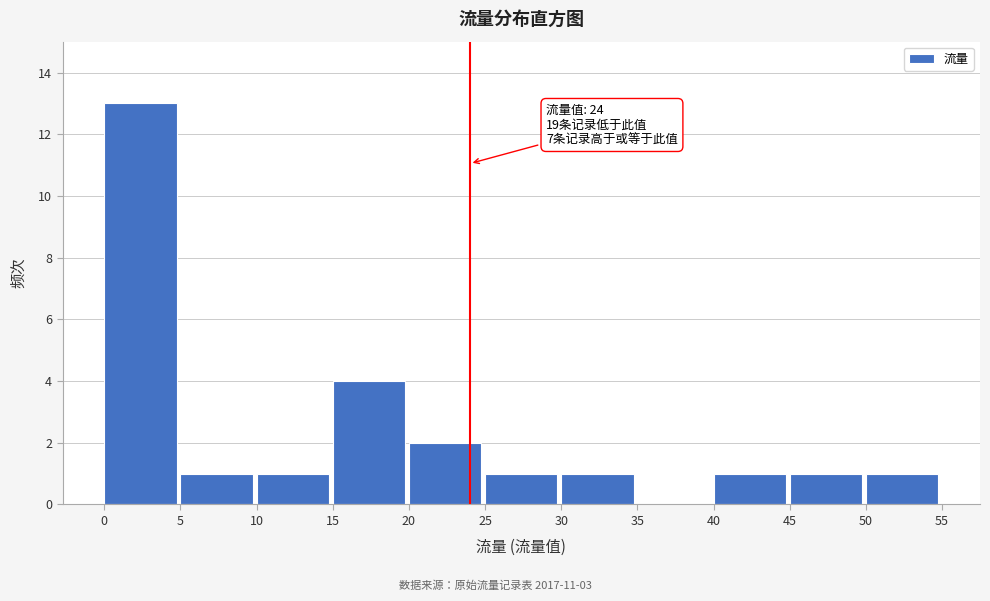

Which range on the x-axis has the tallest bar?

0 to 5